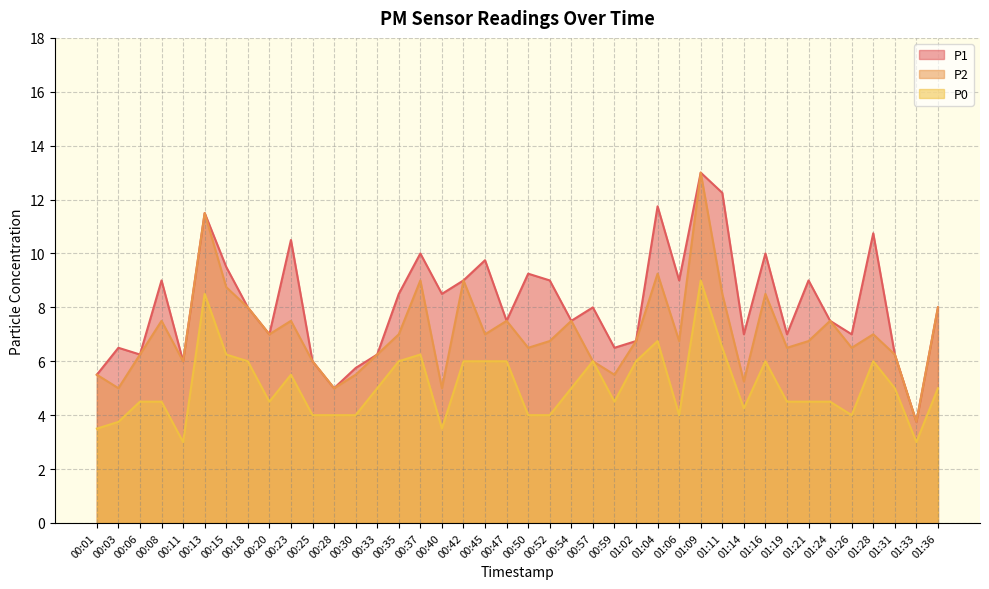

How many lines are shown in the chart?

3